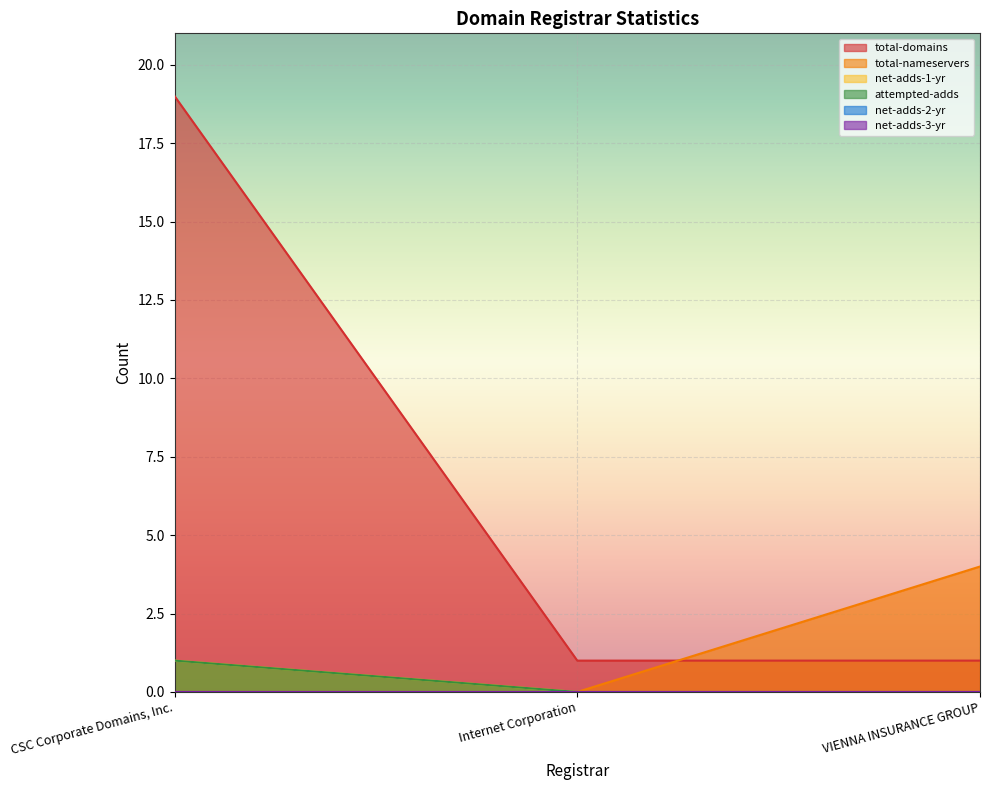

Between CSC Corporate Domains, Inc. and Internet Corporation, which series saw the biggest shift?

total-domains